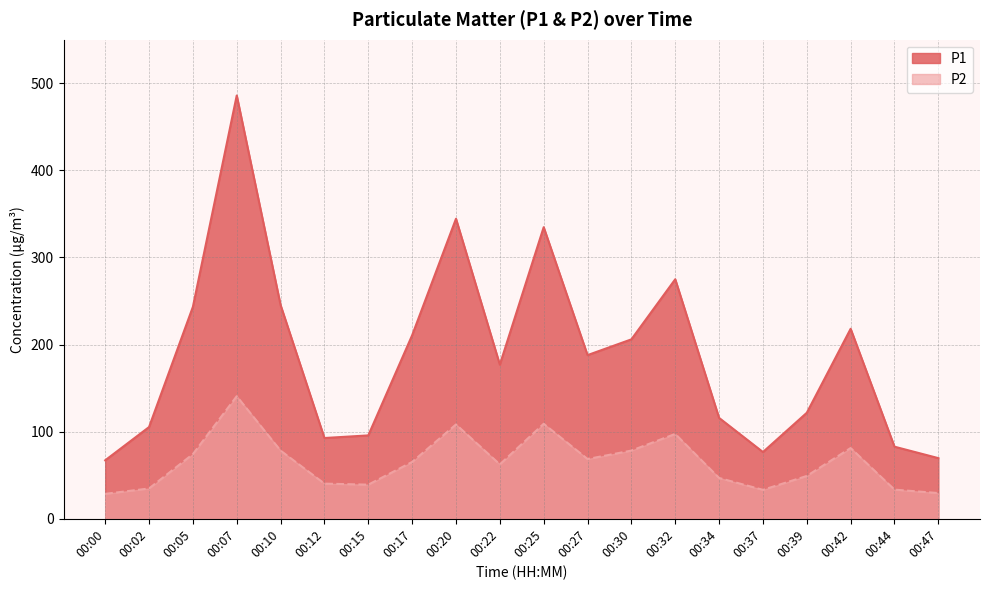

Count the number of data series in this chart.

2